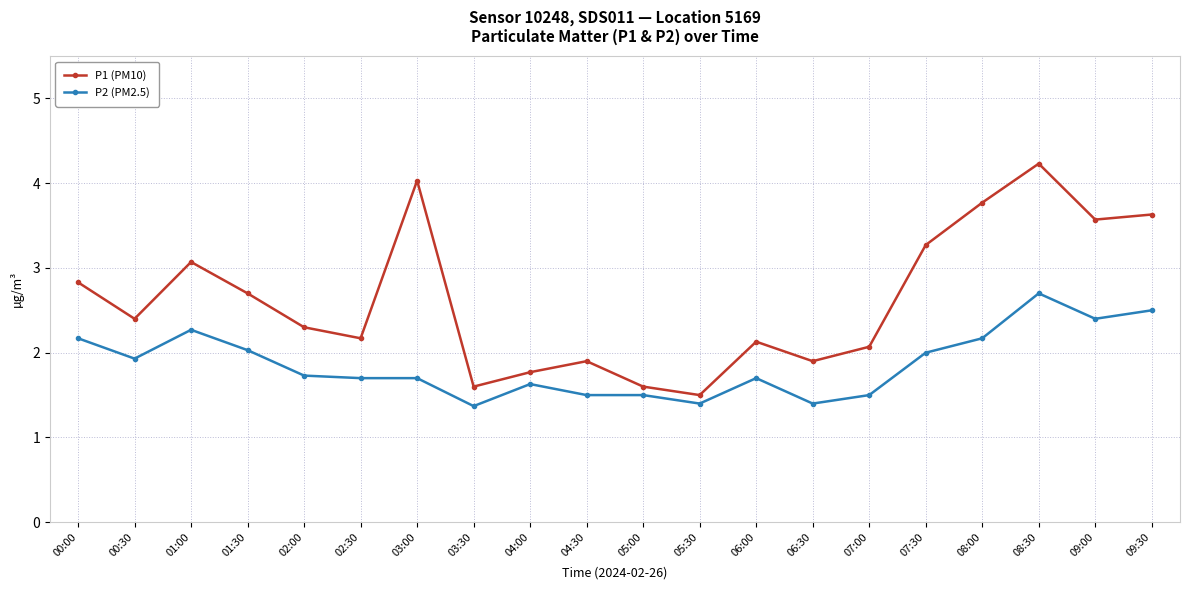

At which label does P1 (PM10) reach its peak?

08:30